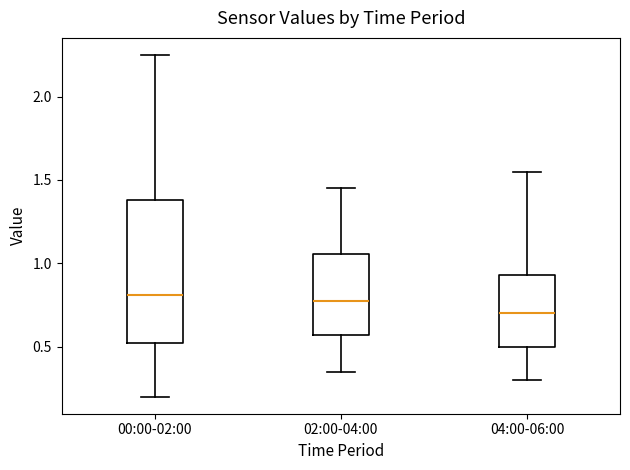

Where is the lower edge of the box for 04:00-06:00 on the y-axis? The values are not printed on the chart, so give them approximately, as read against the axis.

0.50